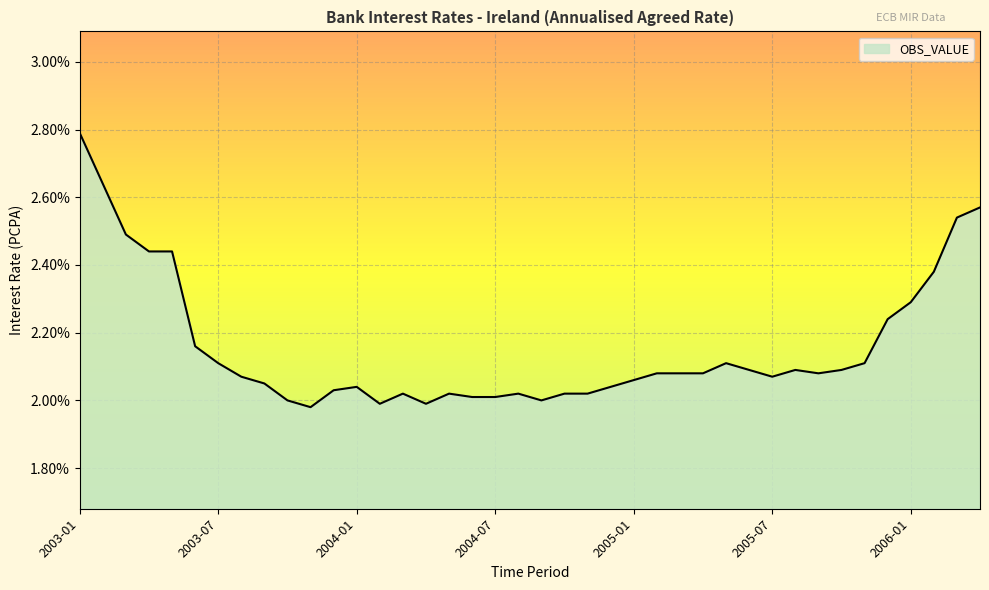

What is the difference between the maximum and minimum values?

0.8